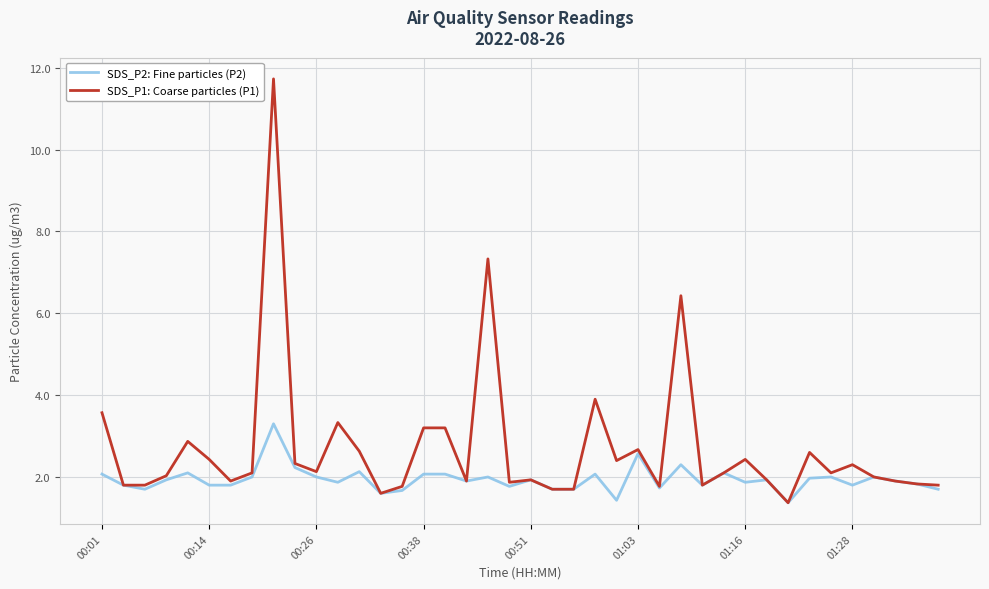

List the series in order of their overall mean, lowest first.

SDS_P2: Fine particles (P2), SDS_P1: Coarse particles (P1)